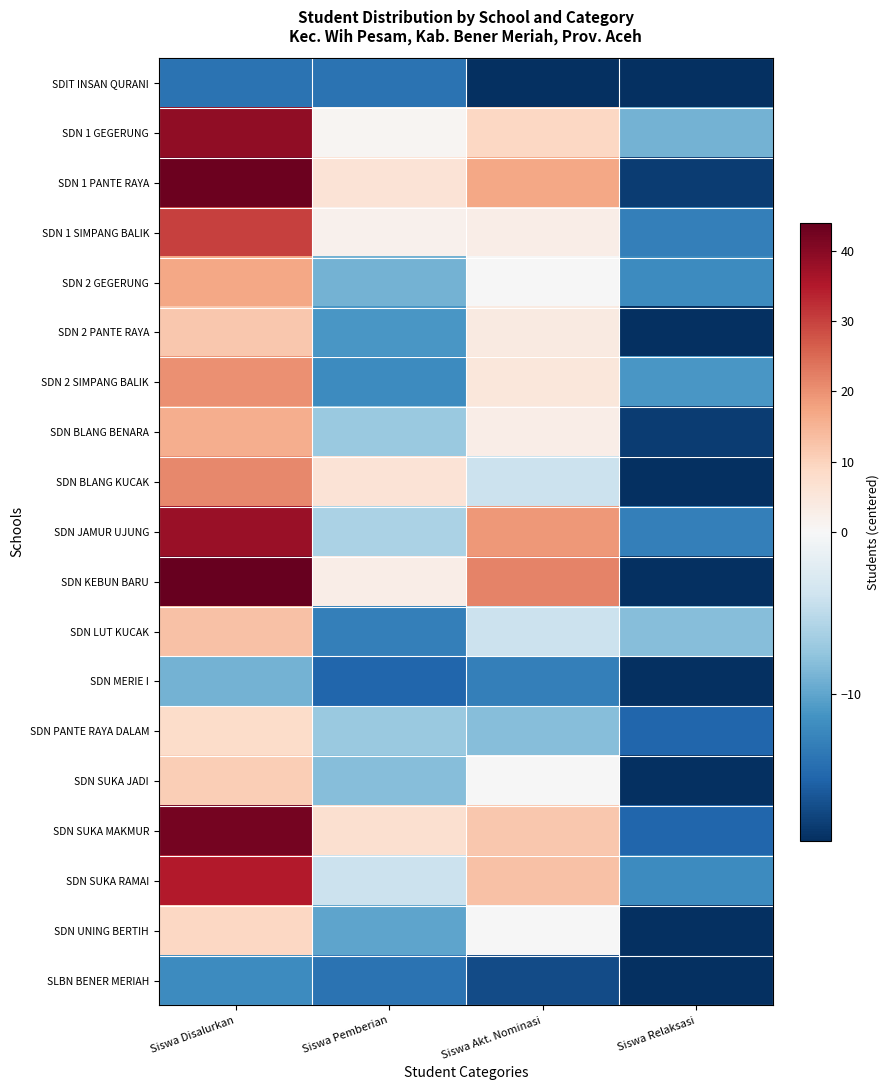

Rank the series at Siswa Relaksasi from highest to lowest value.

SDN LUT KUCAK, SDN 1 GEGERUNG, SDN 2 SIMPANG BALIK, SDN 2 GEGERUNG, SDN SUKA RAMAI, SDN 1 SIMPANG BALIK, SDN JAMUR UJUNG, SDN PANTE RAYA DALAM, SDN SUKA MAKMUR, SDN 1 PANTE RAYA, SDN BLANG BENARA, SDIT INSAN QURANI, SDN 2 PANTE RAYA, SDN BLANG KUCAK, SDN KEBUN BARU, SDN MERIE I, SDN SUKA JADI, SDN UNING BERTIH, SLBN BENER MERIAH